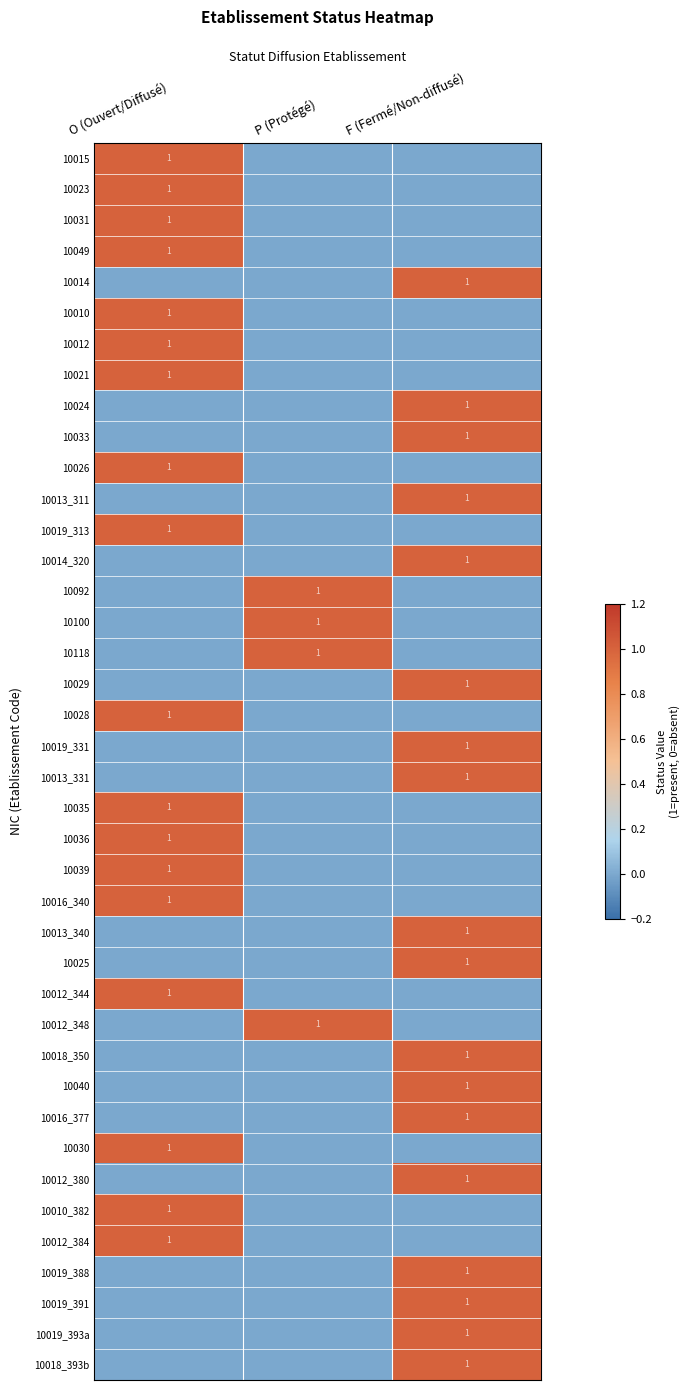

The value of 10018_350 at F (Fermé/Non-diffusé) is 1. True or false?

True